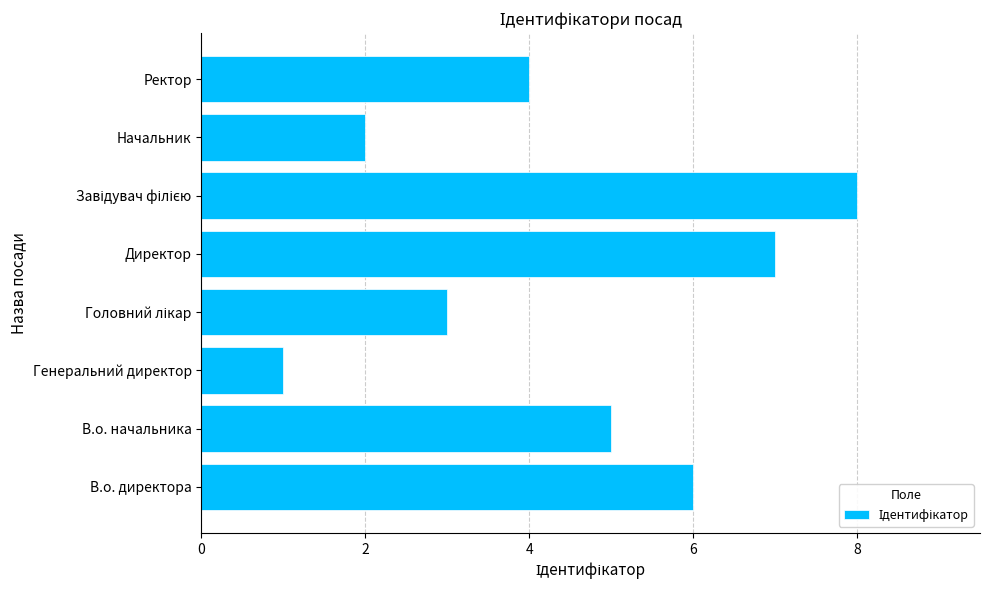

Reading bottom to top, extract all data points from this chart.

6	5	1	3	7	8	2	4